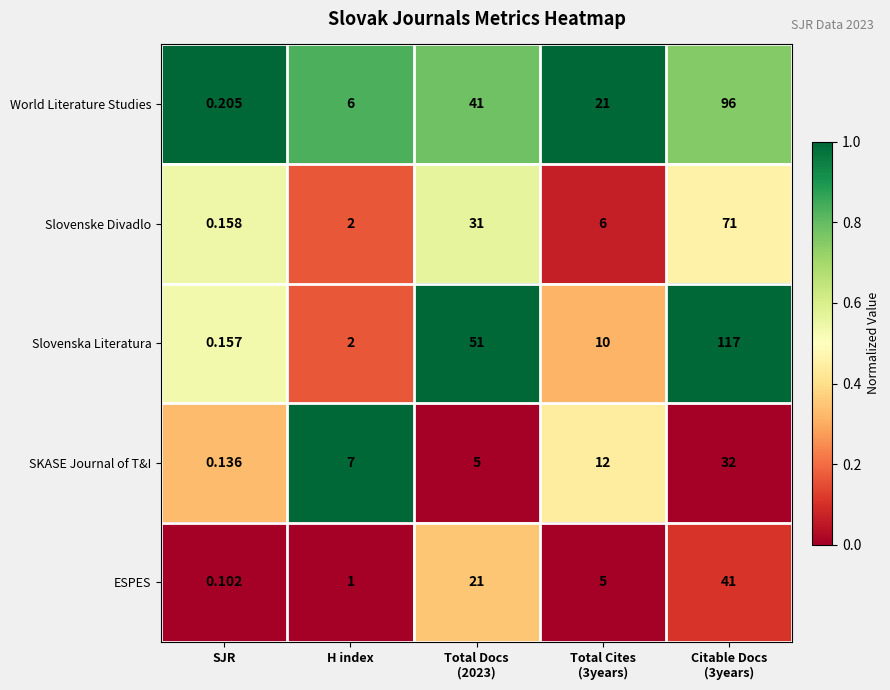

How many categories are shown in the chart?

5